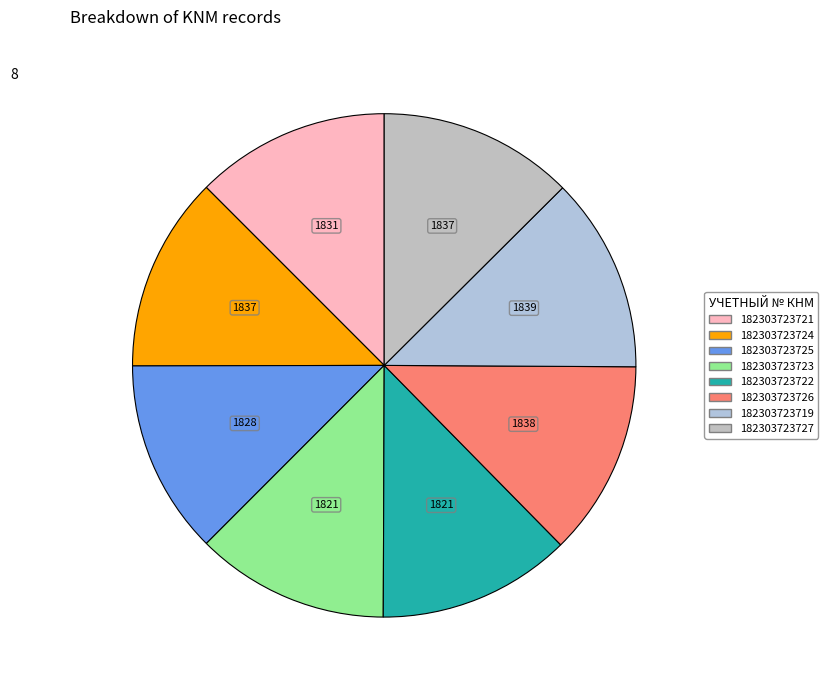

Does 182303723723 account for over 50% of the chart?

No